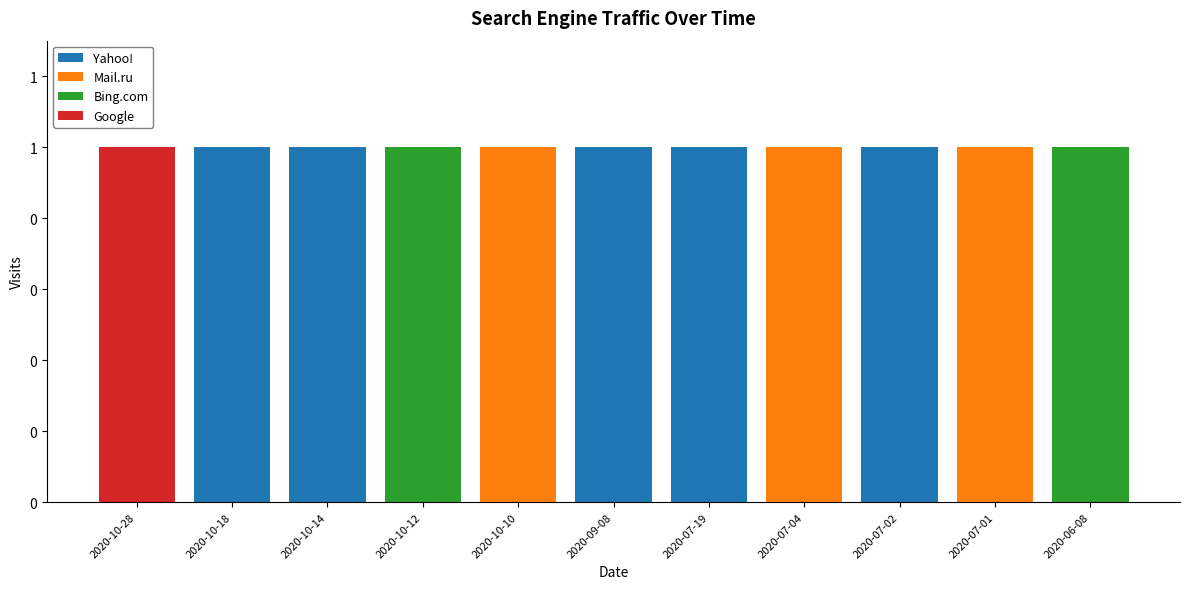

Does the chart contain stacked bars?

Yes